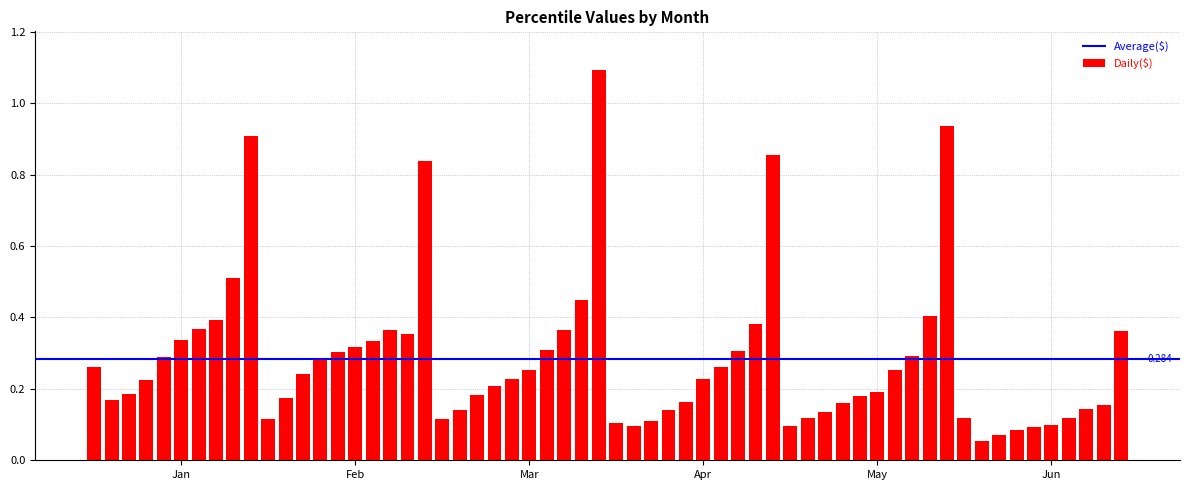

What is the maximum value shown in the chart?

1.1